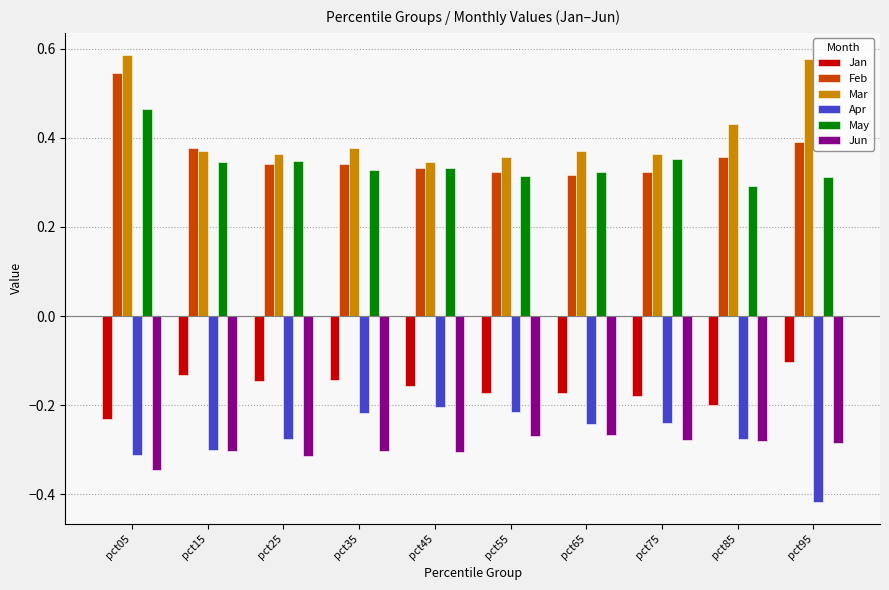

True or false: Jun has a value of -0.2 at pct15.

False